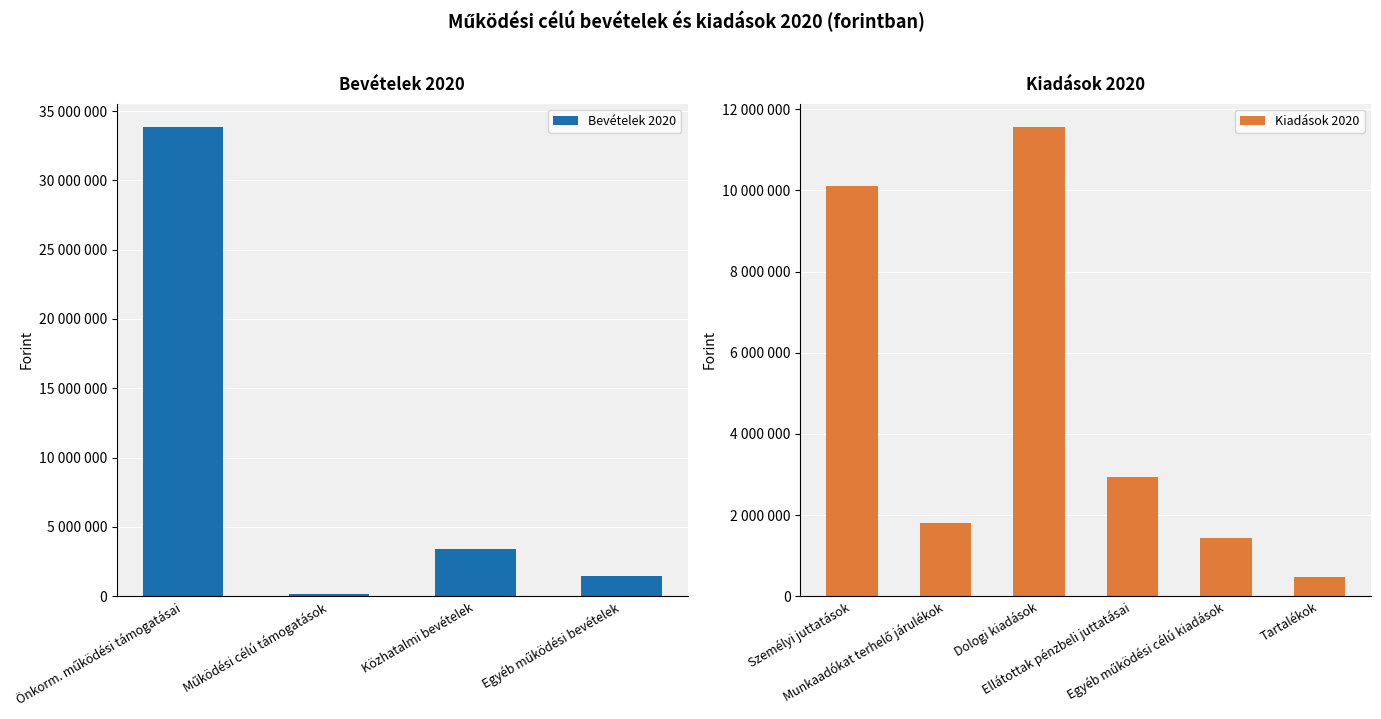

What position from the left is Személyi juttatások?

1